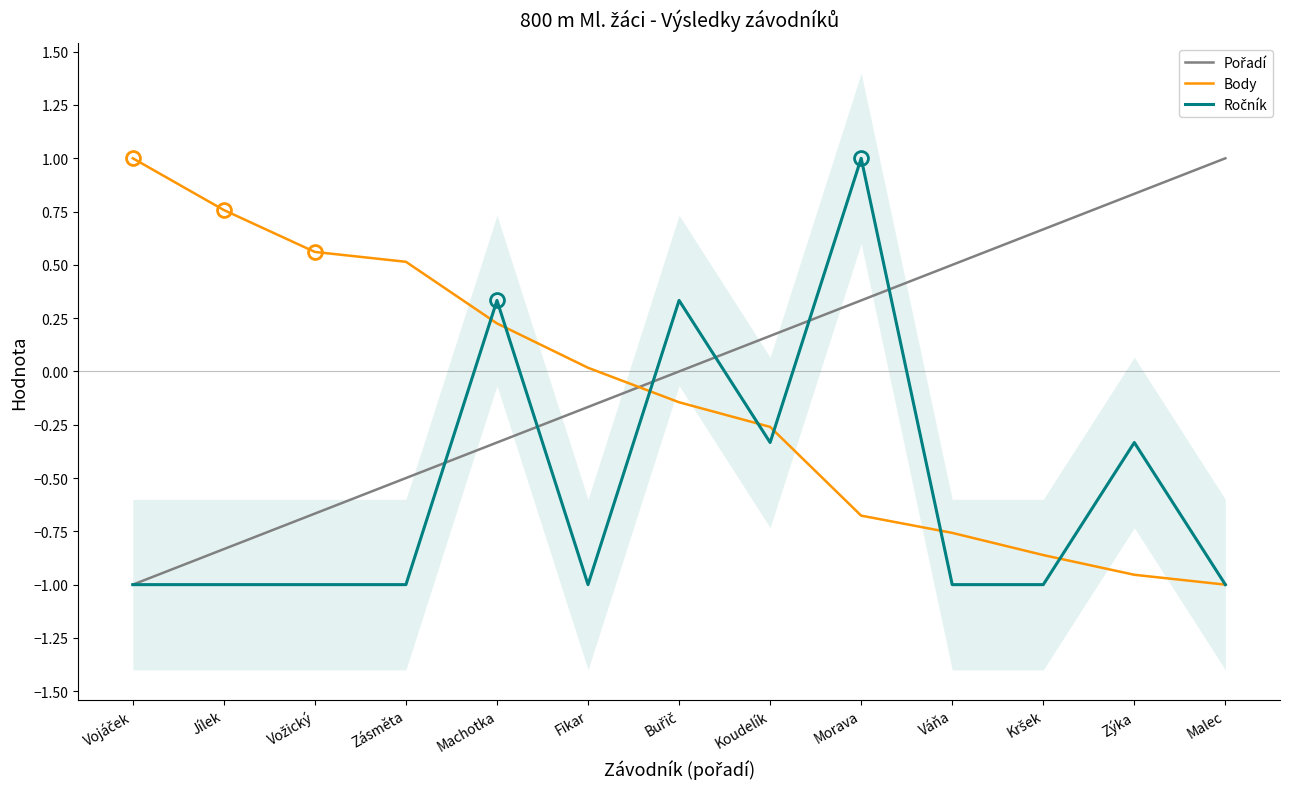

How many negative values does the Pořadí series have?

6